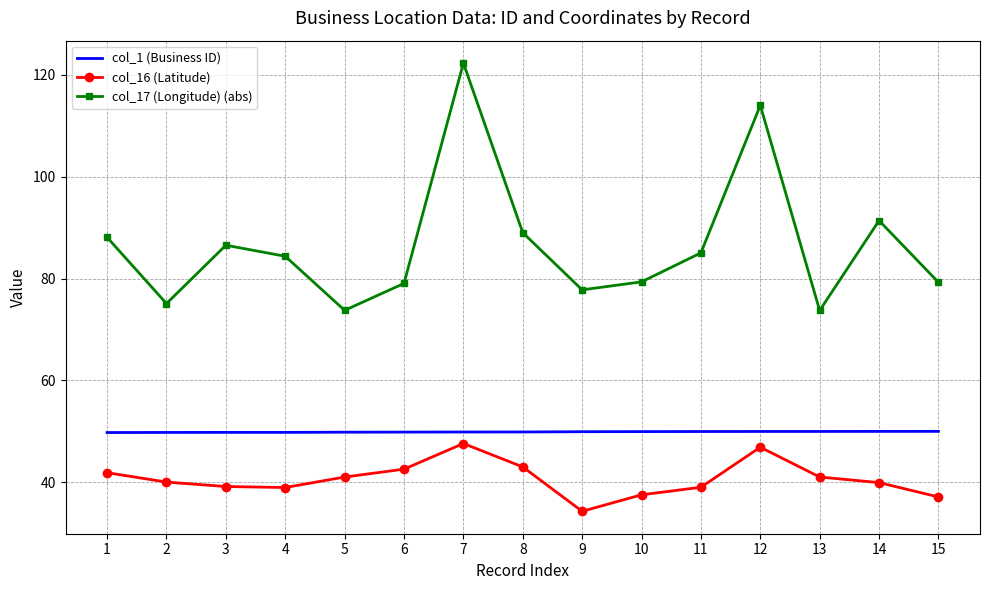

The value of col_1 (Business ID) at 3 is 49.8. True or false?

True